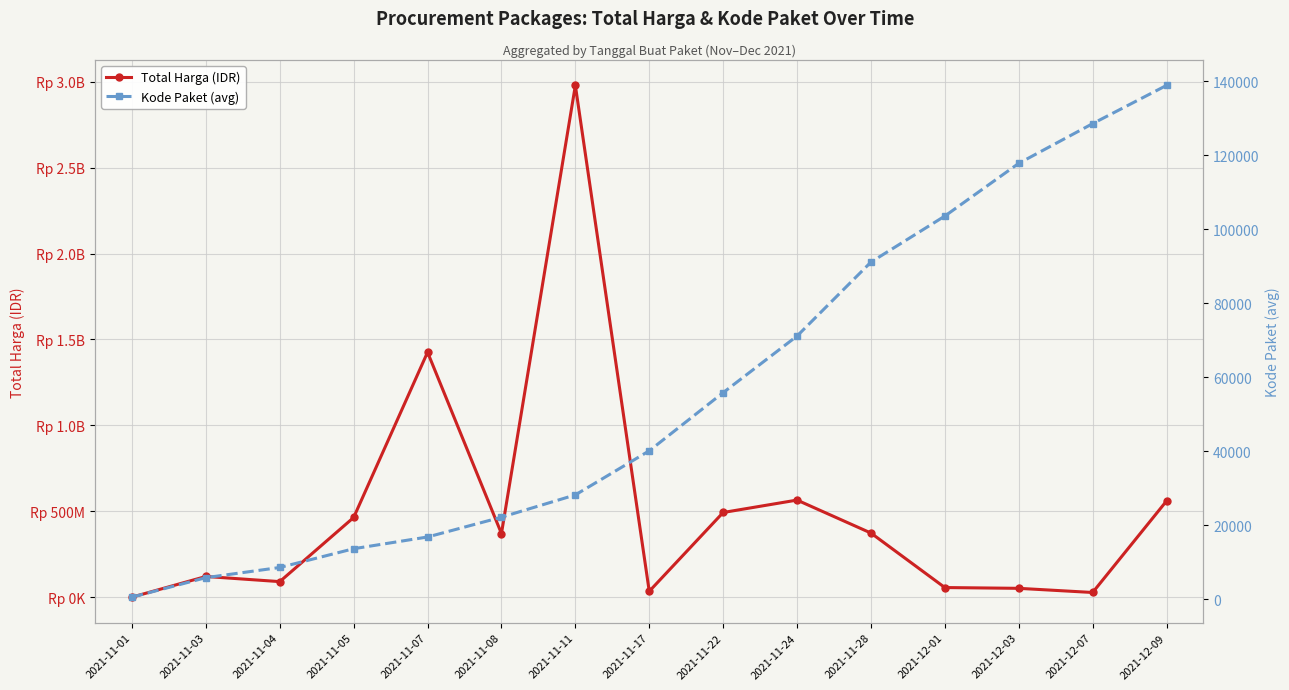

Rank the categories by Total Harga (IDR) value from highest to lowest.

2021-11-11, 2021-11-07, 2021-11-24, 2021-12-09, 2021-11-22, 2021-11-05, 2021-11-28, 2021-11-08, 2021-11-03, 2021-11-04, 2021-12-01, 2021-12-03, 2021-11-17, 2021-12-07, 2021-11-01